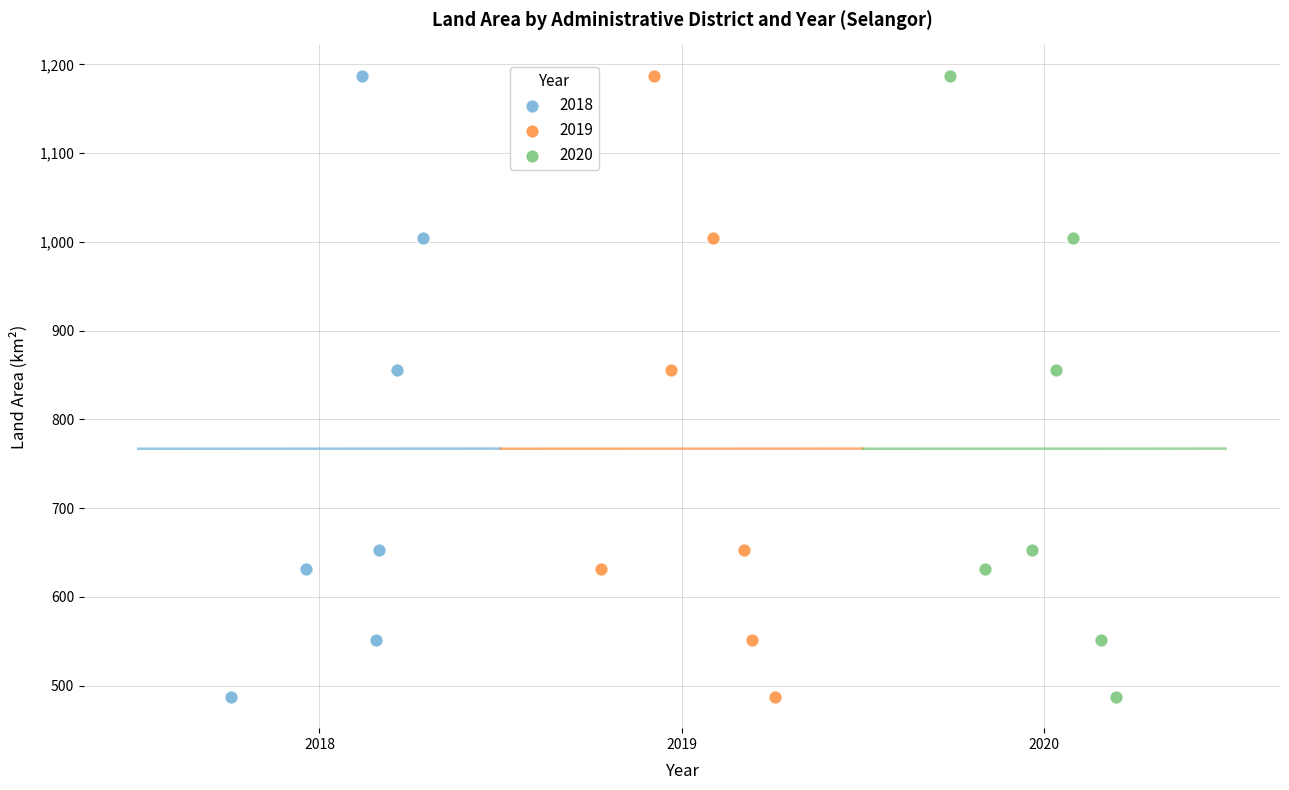

What are all the series names shown in the legend?

2018, 2019, 2020